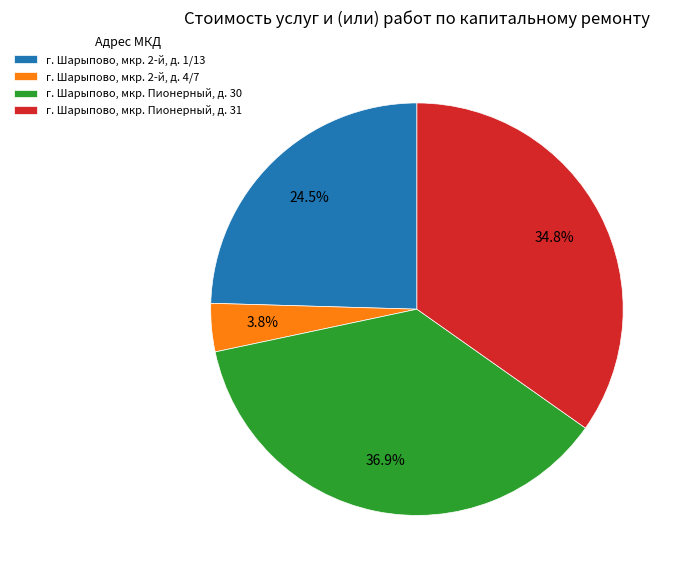

Is there a majority slice in this chart?

No